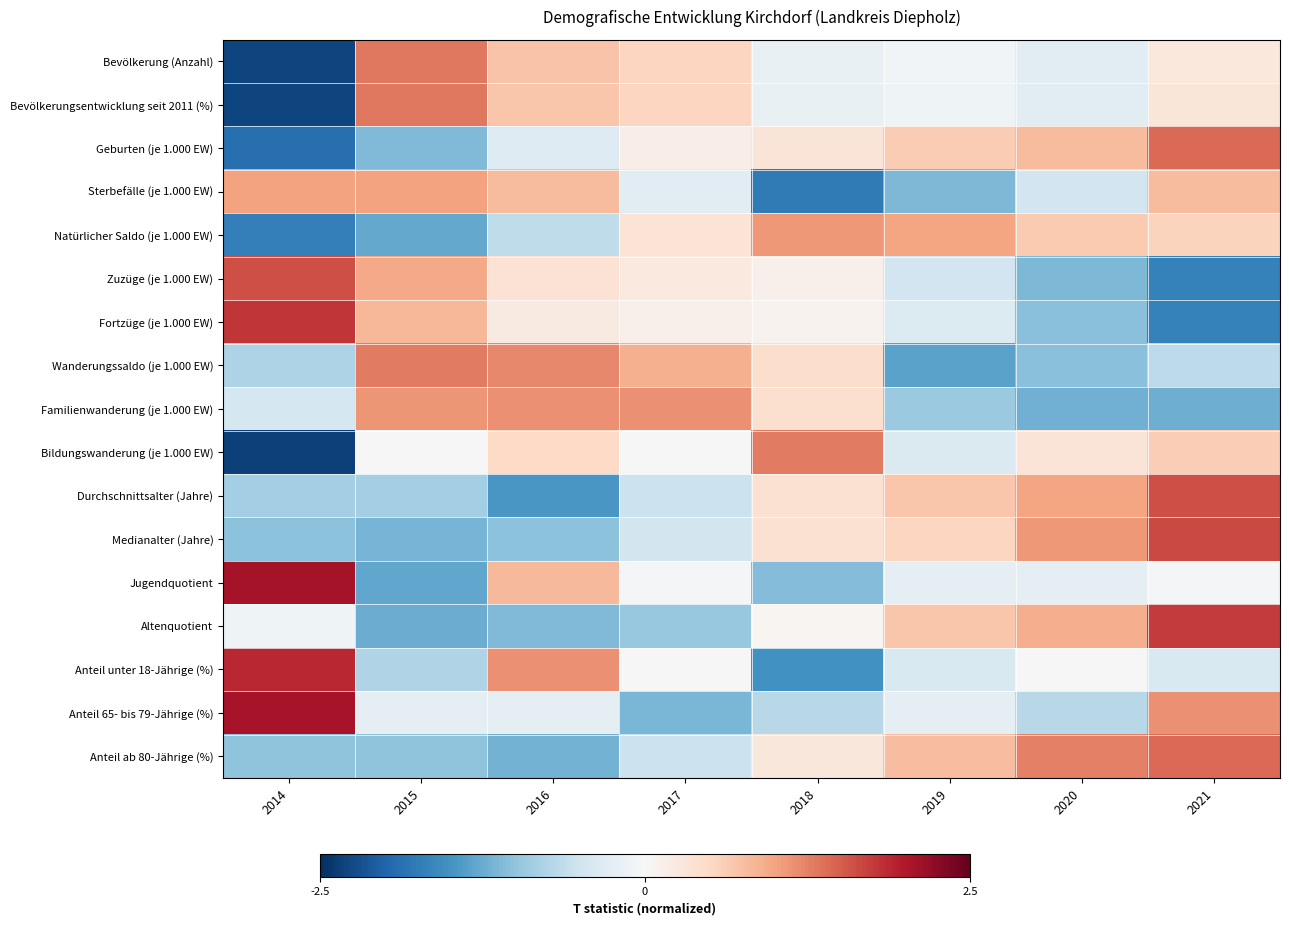

What is the maximum value shown in the chart?

2.1